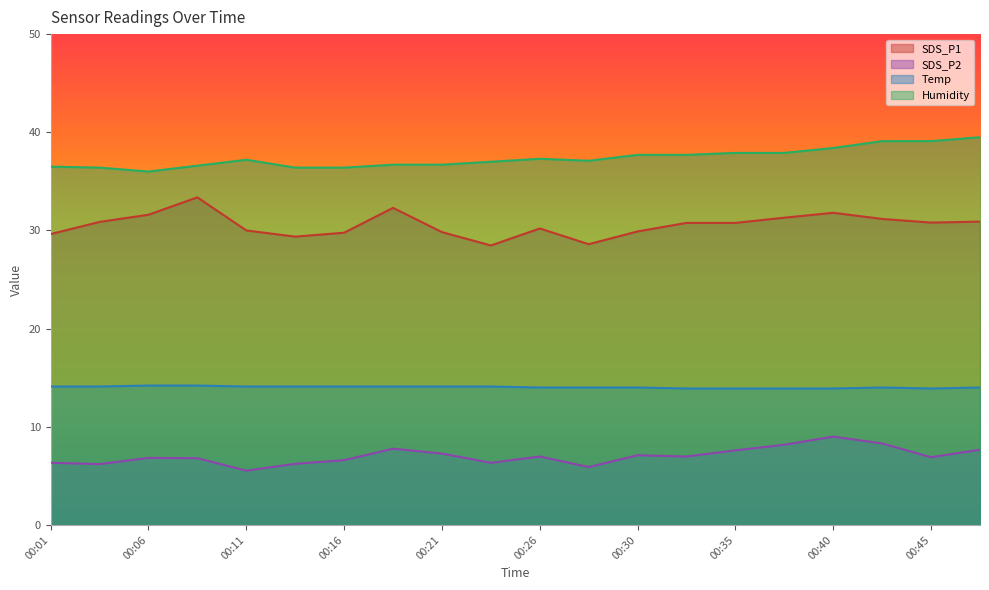

True or false: SDS_P1 has more than 0 interior local peaks.

True